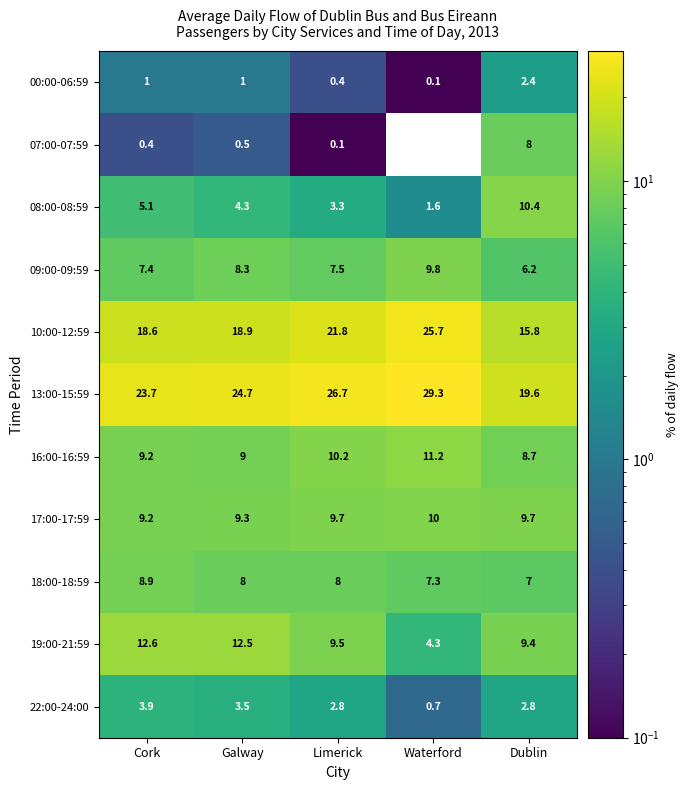

Rank the series at Dublin from highest to lowest value.

13:00-15:59, 10:00-12:59, 08:00-08:59, 17:00-17:59, 19:00-21:59, 16:00-16:59, 07:00-07:59, 18:00-18:59, 09:00-09:59, 22:00-24:00, 00:00-06:59